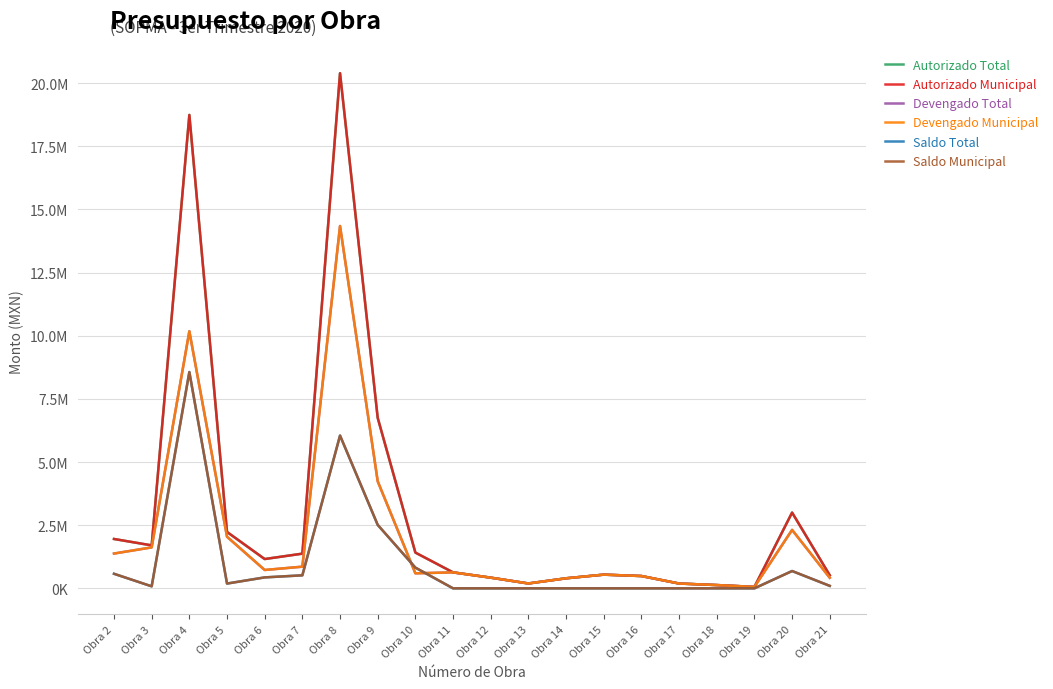

True or false: Saldo Municipal and Saldo Total intersect in this chart.

False